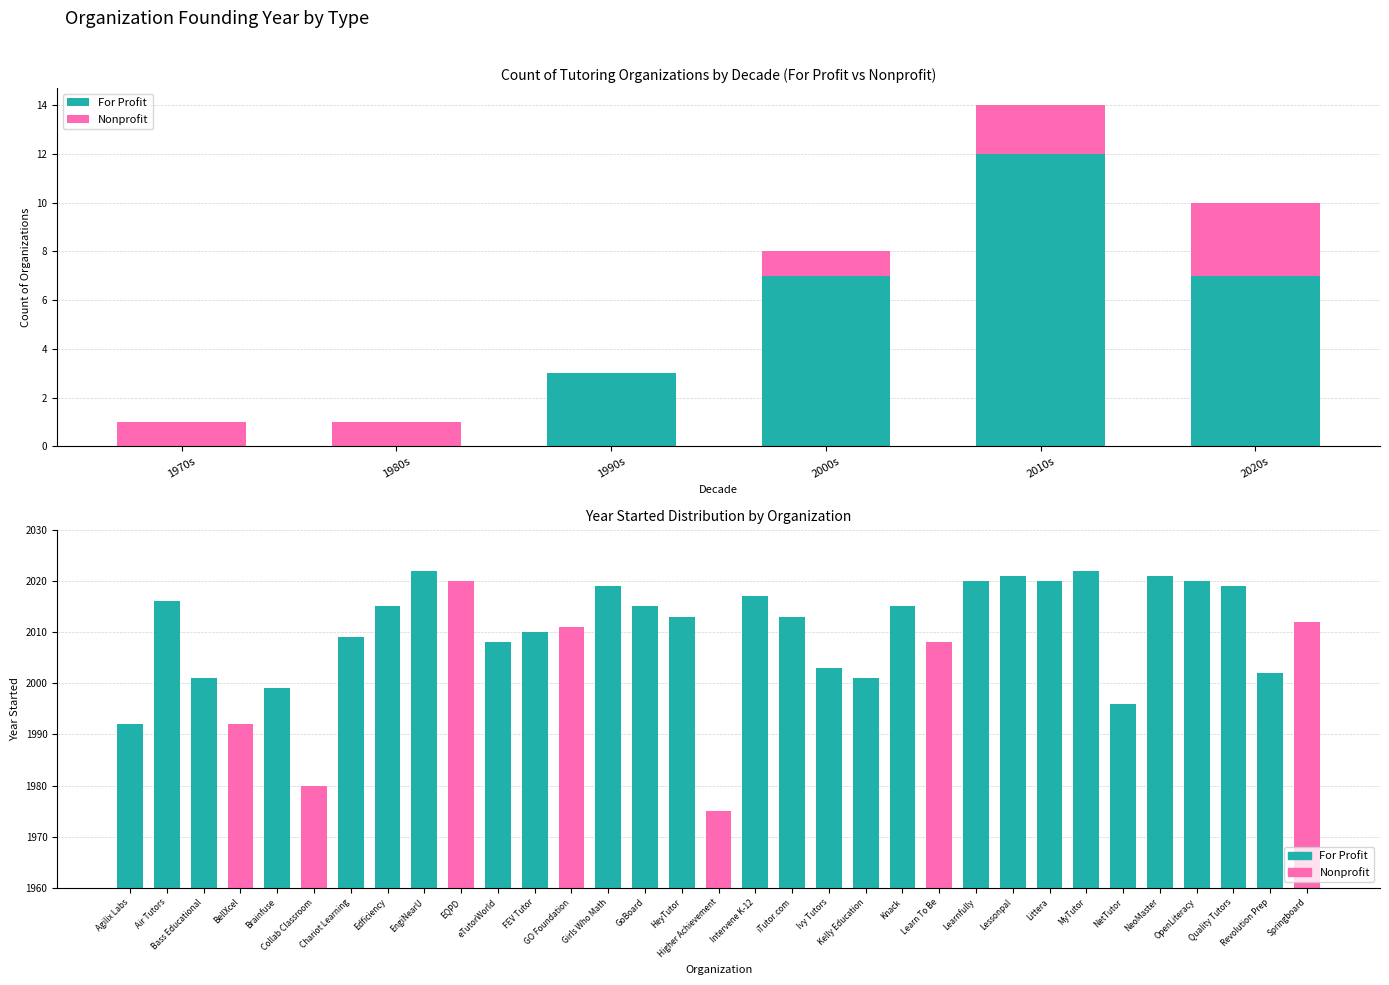

Which series has the largest total across all categories?

For Profit